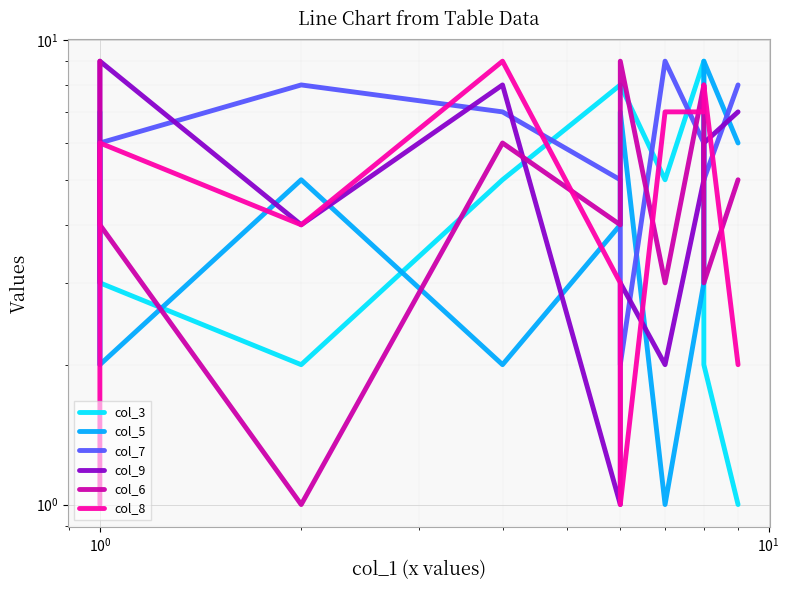

How many intersections are there between col_3 and col_8?

5